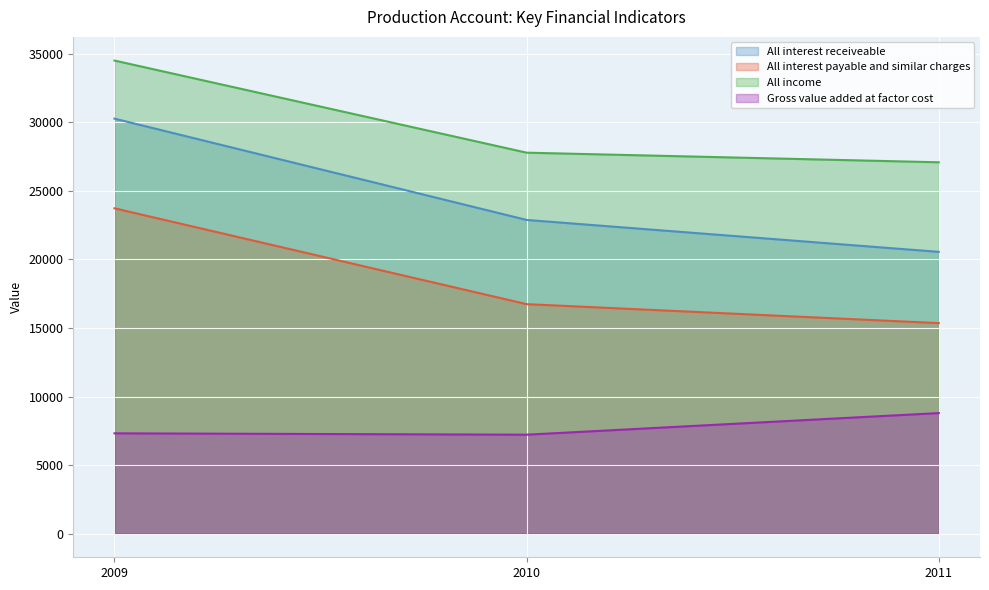

The value of All interest payable and similar charges at 2009 is 9978. True or false?

False